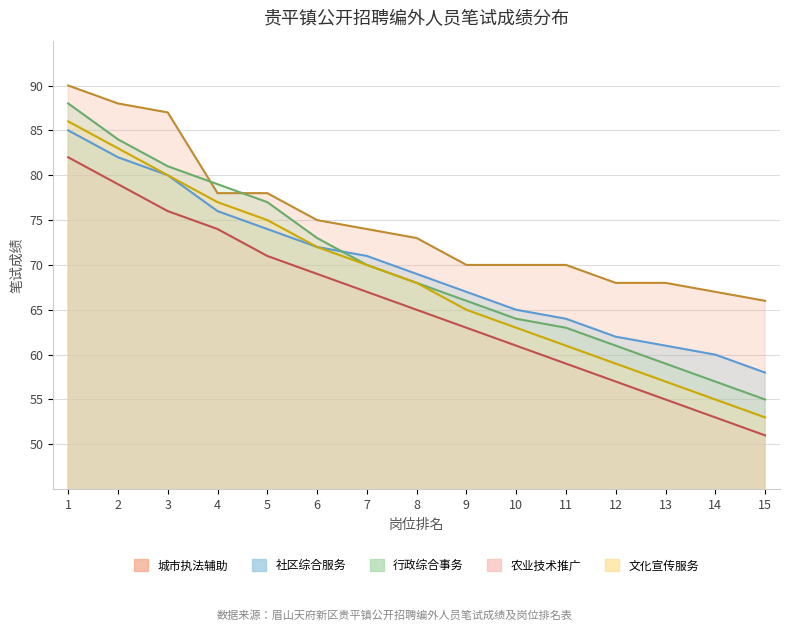

What is the spread (max minus min) of values at 12?

11